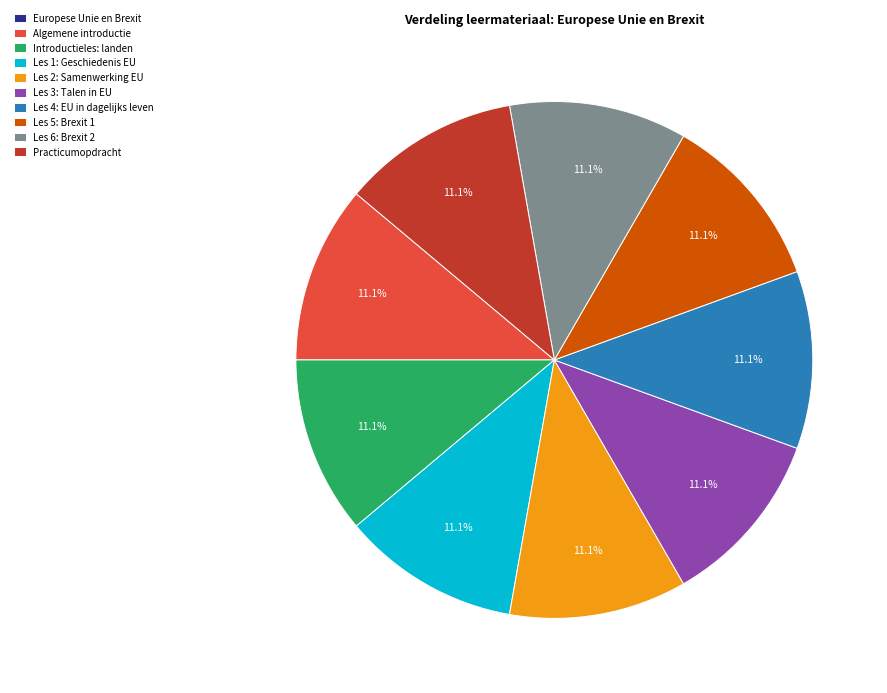

Approximately how many times larger is the value at Les 6: Brexit 2 compared to Introductieles: landen?

1.0